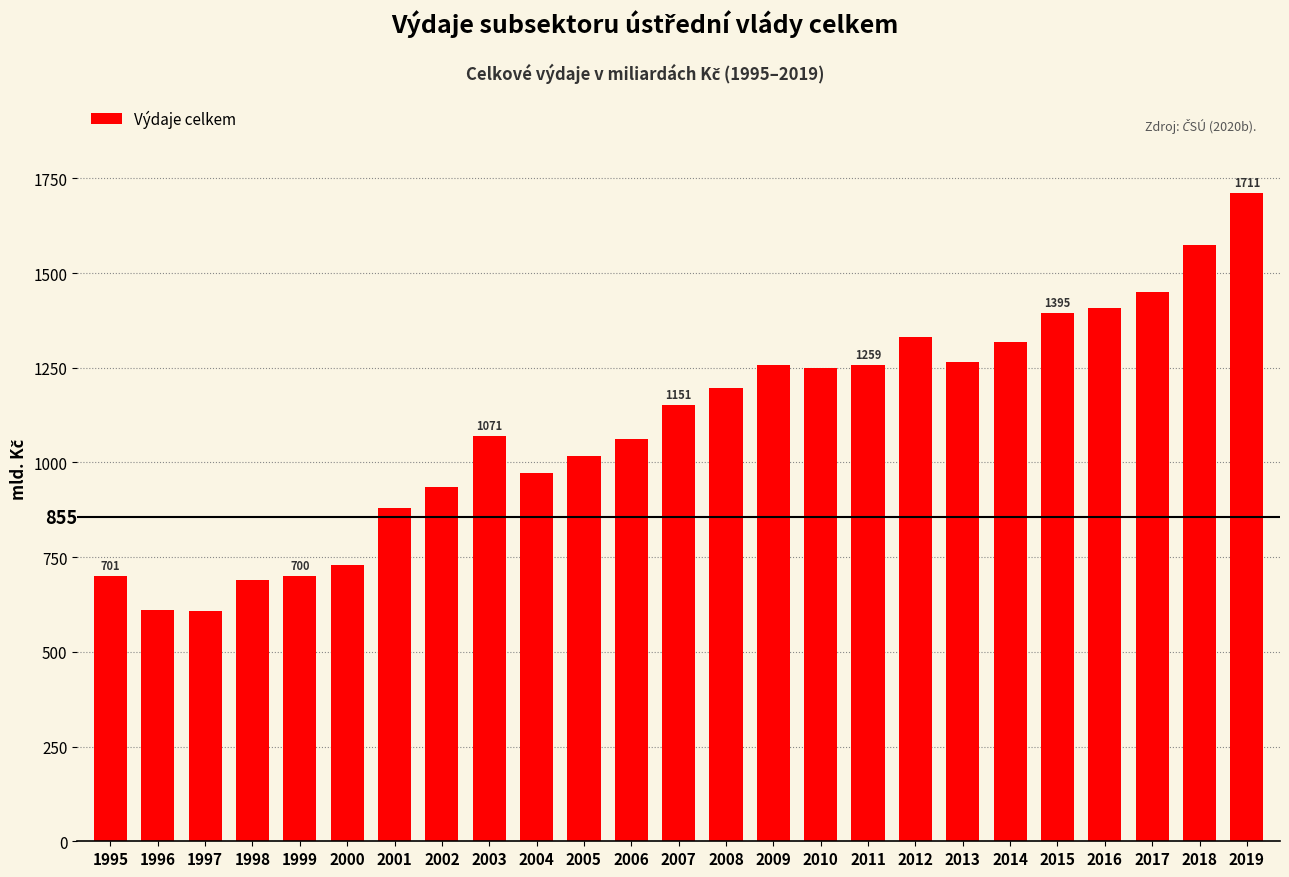

What value does the data have at 2010?

1249.5